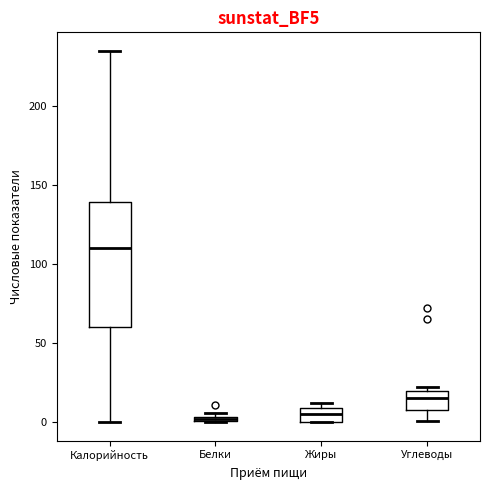

Comparing the boxes themselves (not the whiskers), which one is the tallest?

Калорийность